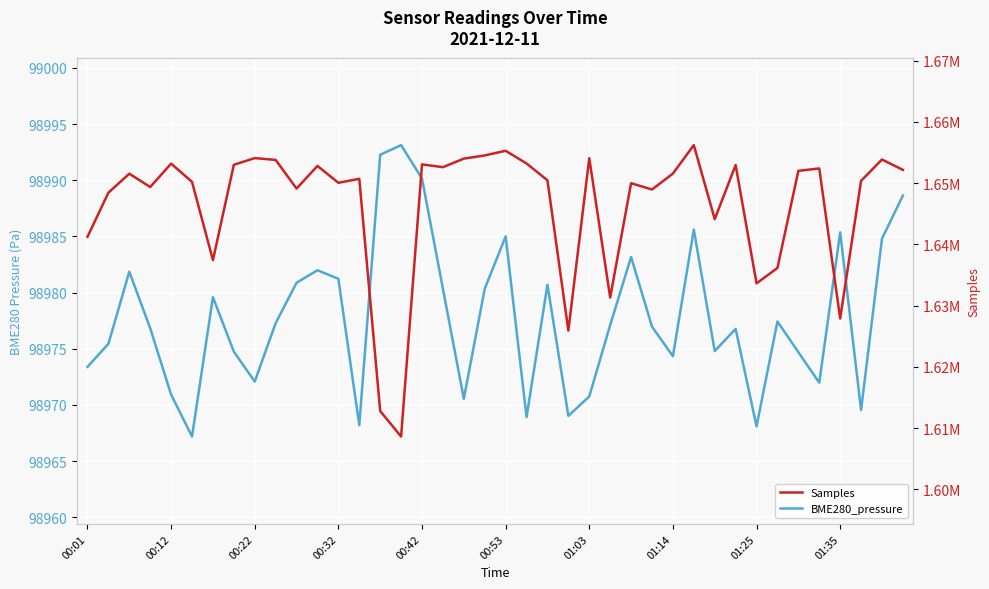

What is the minimum value shown in the chart?

98967.2